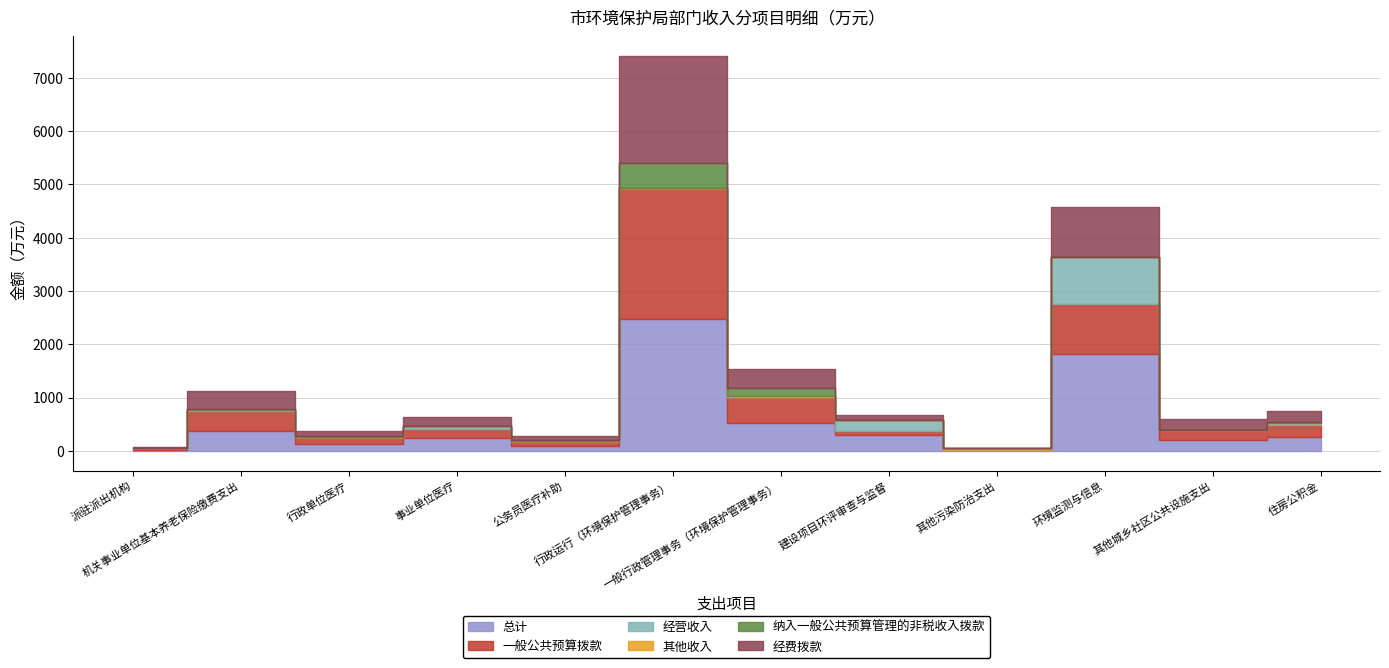

What is the label of the 8th point from the right?

公务员医疗补助